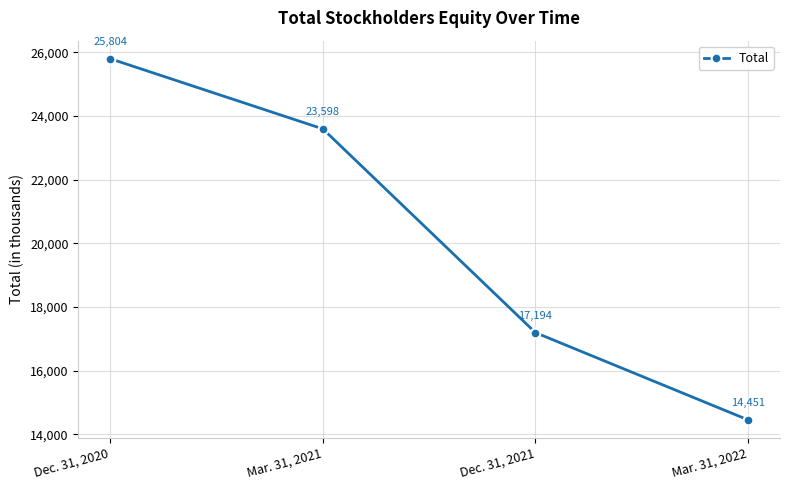

What is the smallest value displayed?

14451